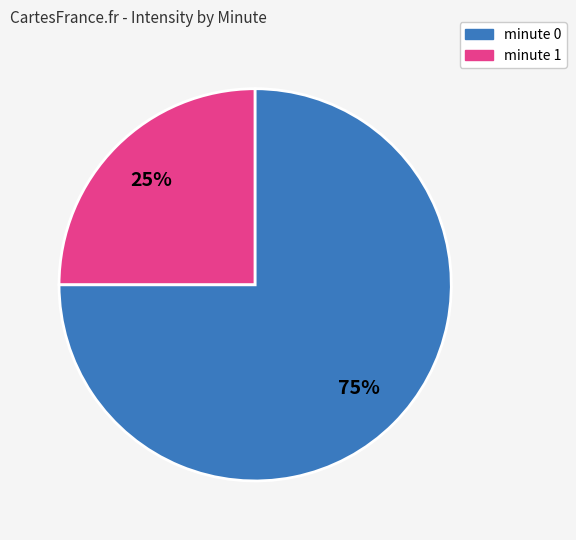

Is there a majority slice in this chart?

Yes